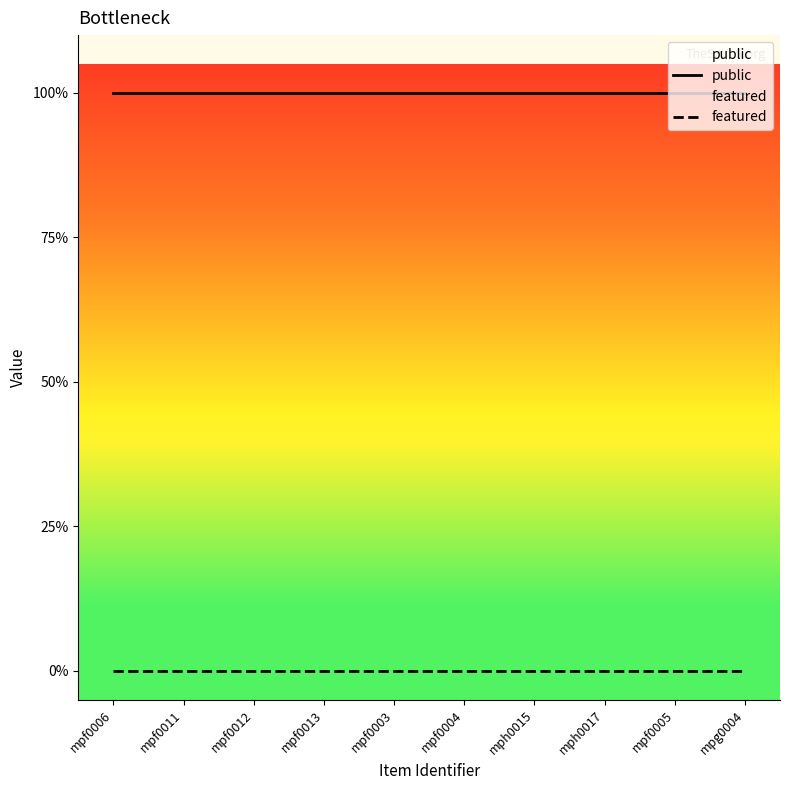

Which series has the largest total across all categories?

public